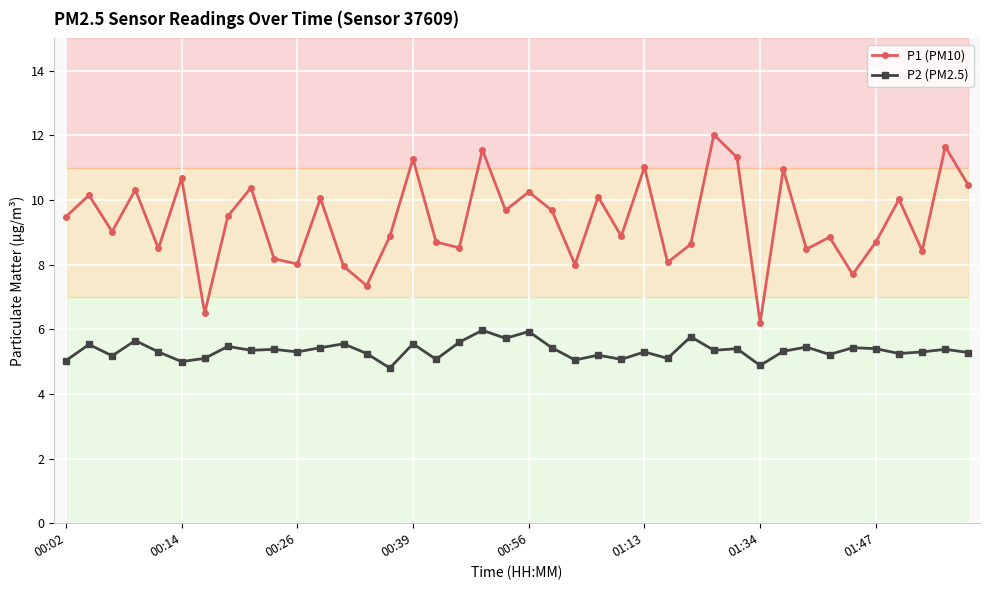

True or false: P2 (PM2.5) has a value of 5.3 at 01:13.

True